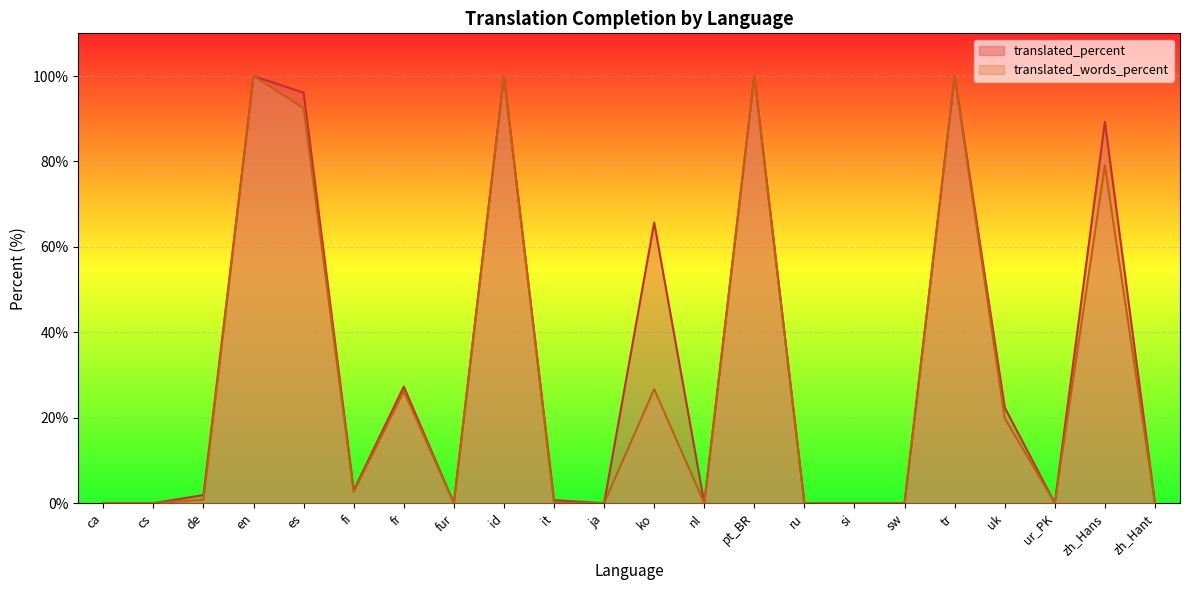

What is the total value across all series at de?

2.7